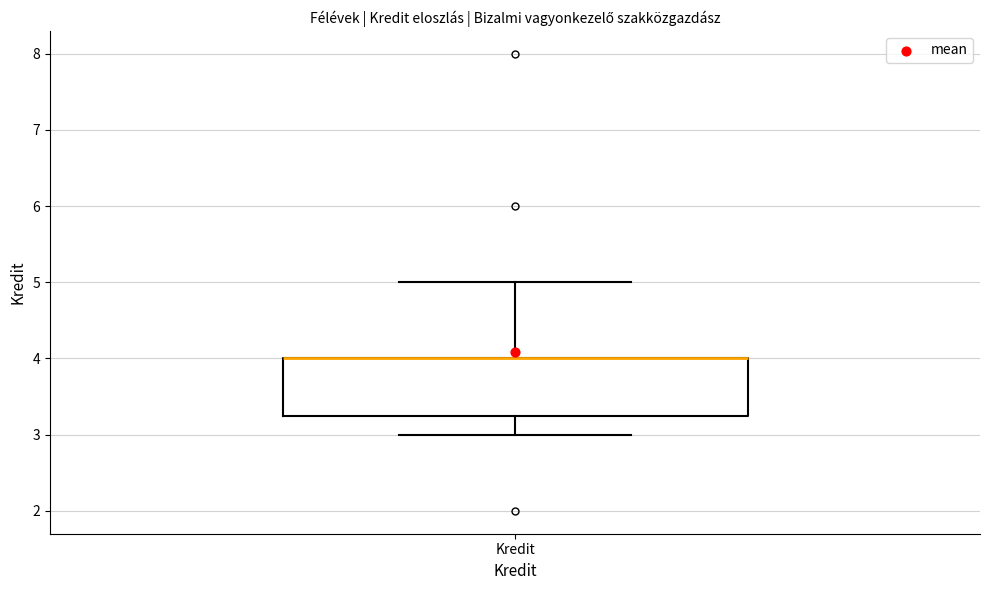

Read this box plot against the y-axis: the position of the median line, the range covered by the box, and the ends of both whiskers. The values are not printed on the chart, so give them approximately, as read against the axis.

median 4.0 (drawn on the box's upper edge), box 3.3 to 4.0, whiskers 3.0 to 5.0